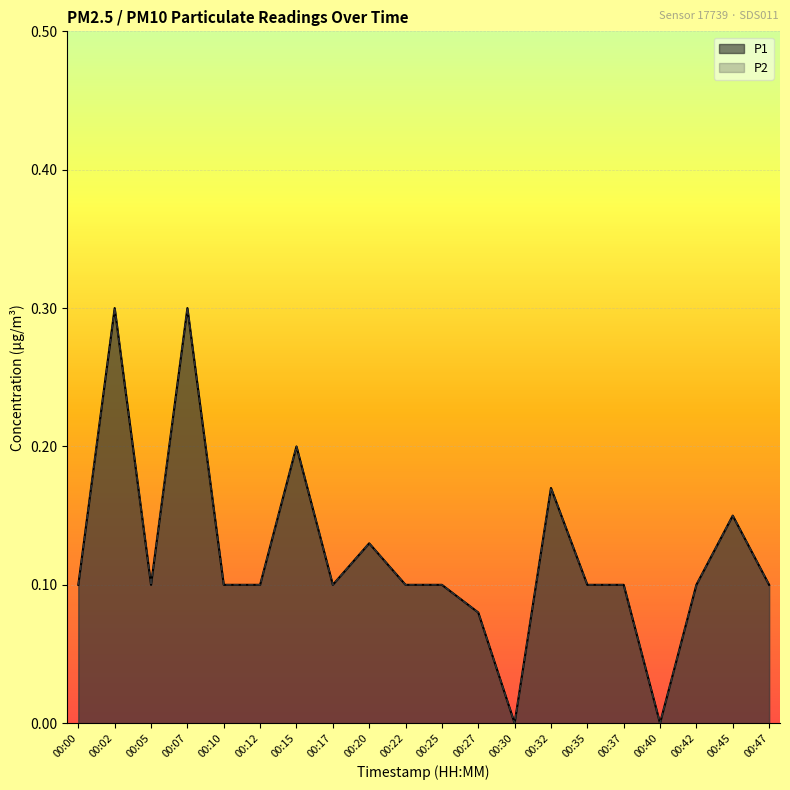

At which category is the sum across all series the highest?

00:02